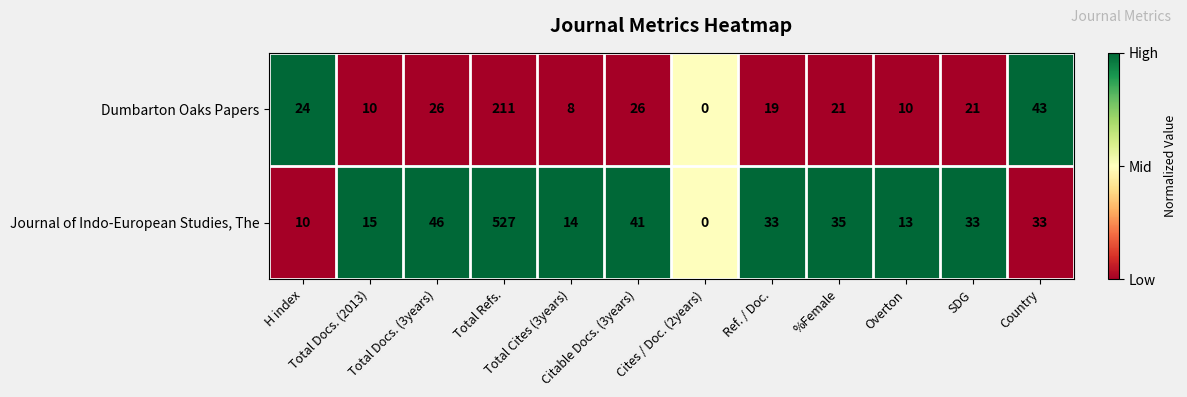

Which series has the widest spread of values?

Journal of Indo-European Studies, The